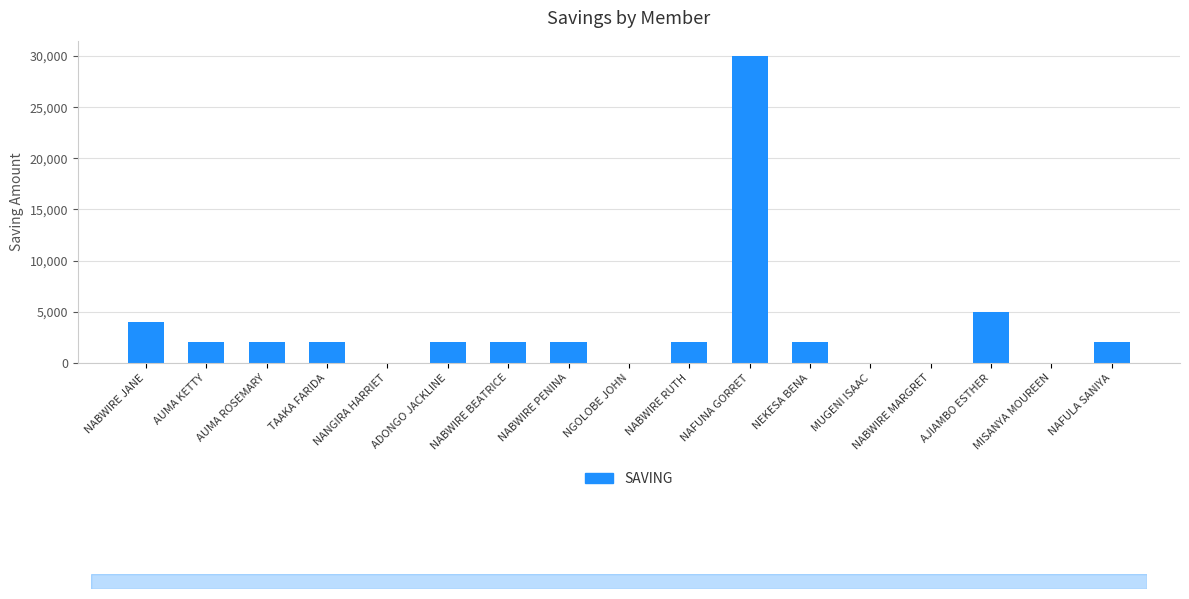

Reading right to left, transcribe all the data shown in this chart.

NAFULA SANIYA=2000	MISANYA MOUREEN=0	AJIAMBO ESTHER=5000	NABWIRE MARGRET=0	MUGENI ISAAC=0	NEKESA BENA=2000	NAFUNA GORRET=30000	NABWIRE RUTH=2000	NGOLOBE JOHN=0	NABWIRE PENINA=2000	NABWIRE BEATRICE=2000	ADONGO JACKLINE=2000	NANGIRA HARRIET=0	TAAKA FARIDA=2000	AUMA ROSEMARY=2000	AUMA KETTY=2000	NABWIRE JANE=4000